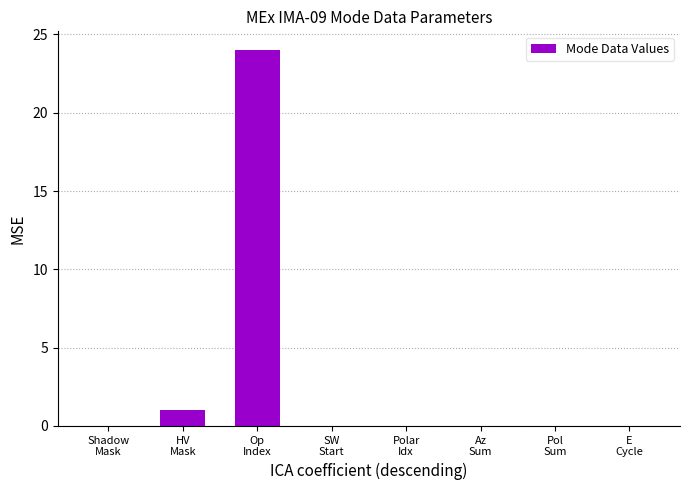

Where is the data nearest to the value 12?

HV
Mask